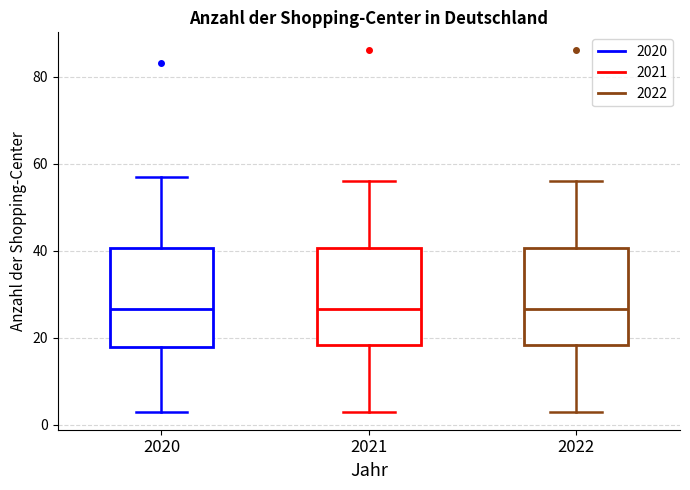

Reading left to right, read every box against the y-axis: the position of its median line, the range the box covers, and the ends of its whiskers. The values are not printed on the chart, so give them approximately, as read against the axis.

2020: median 26, box 18 to 40, whiskers 4 to 58
2021: median 26, box 18 to 40, whiskers 4 to 56
2022: median 26, box 18 to 40, whiskers 4 to 56